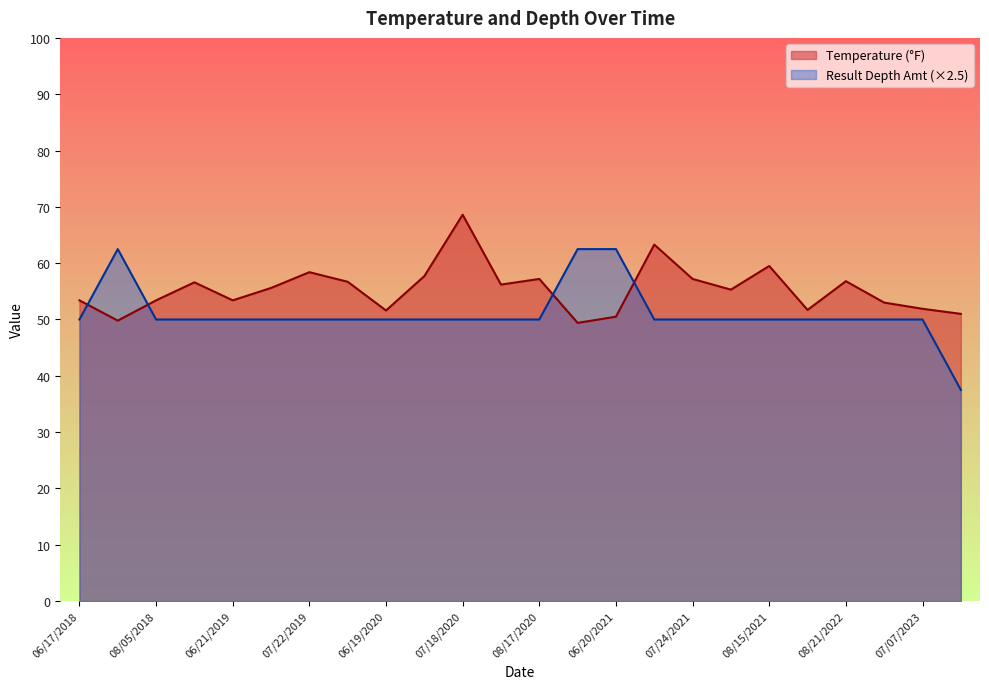

True or false: Temperature (°F) has more than 1 interior local peaks.

True